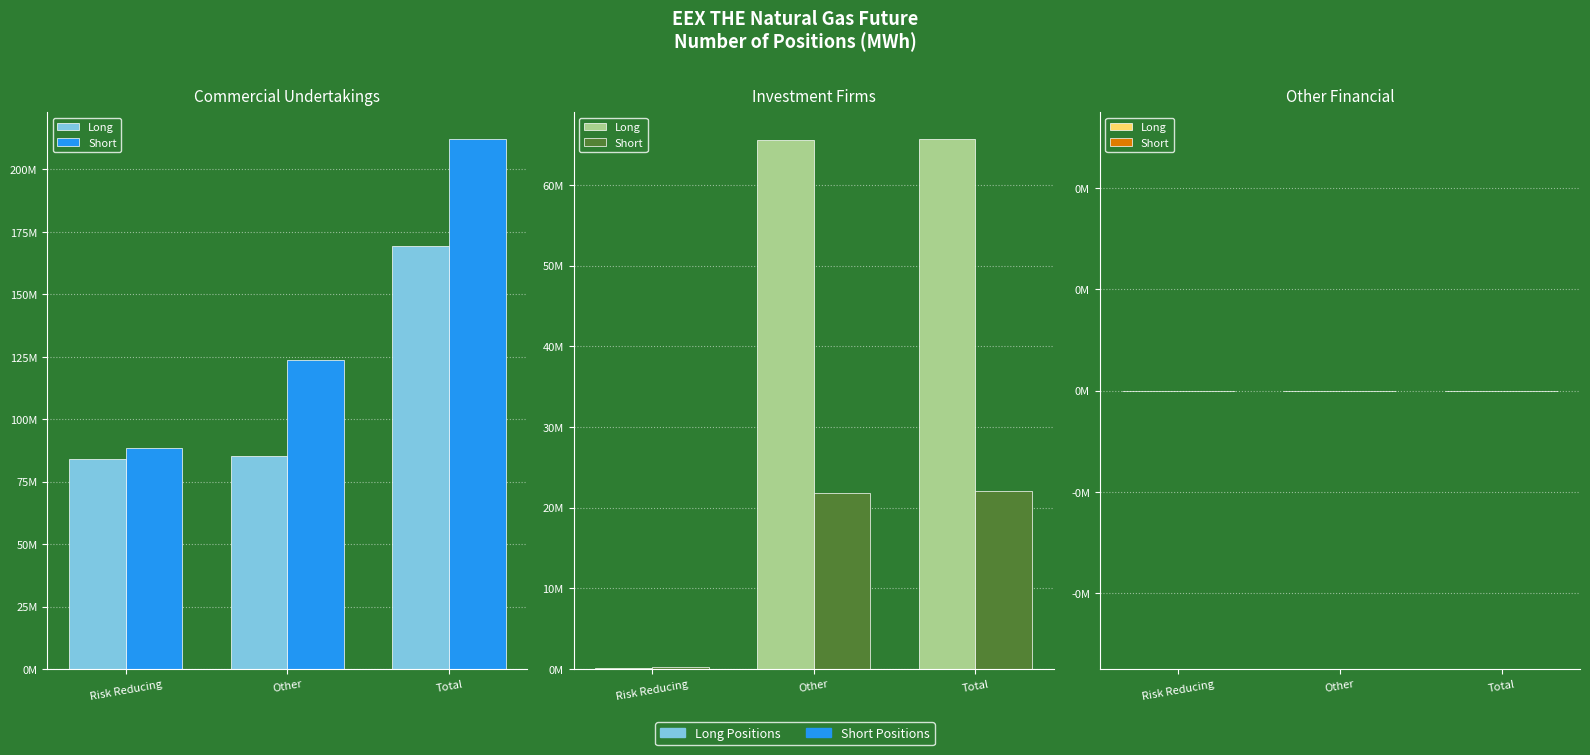

How many groups of bars are there?

3